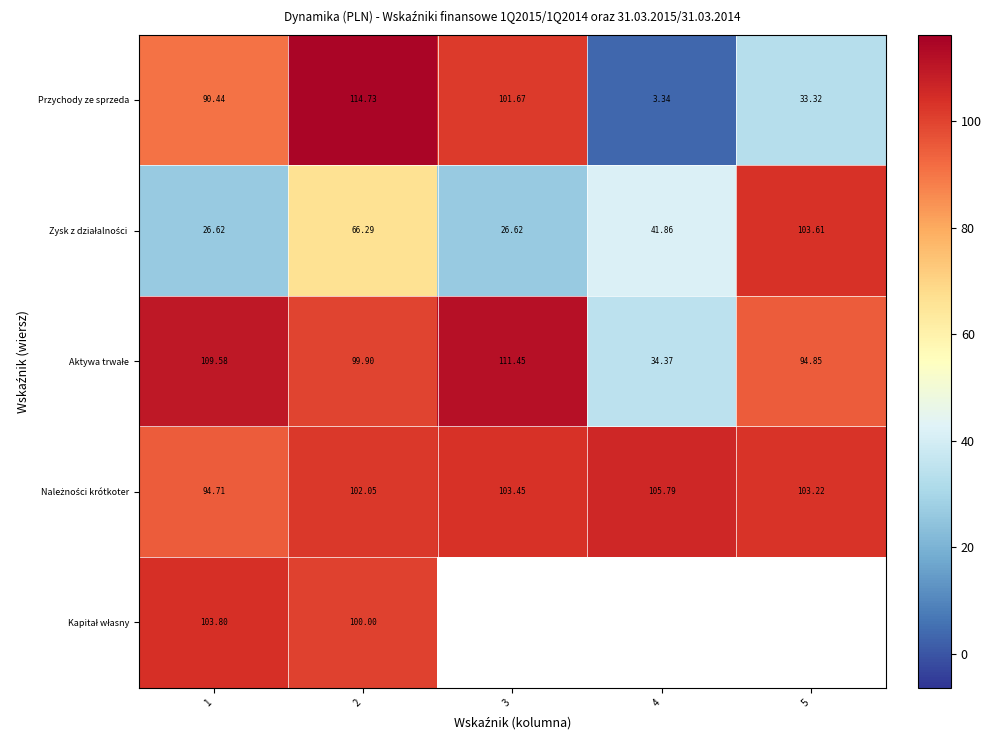

How many values in the Przychody ze sprzeda series are below 90?

2